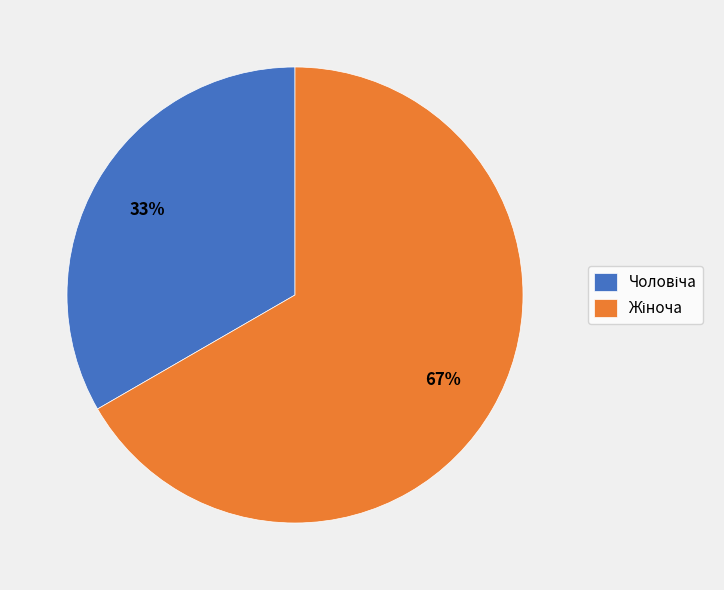

Does any single category account for the majority?

Yes